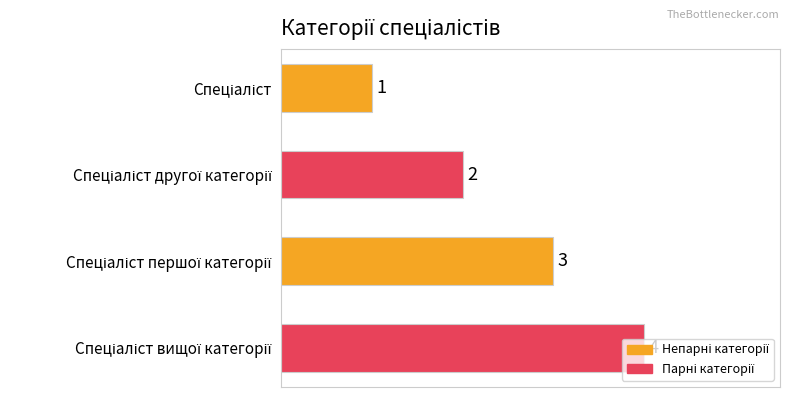

Count the values in the range 2 to 4.

3